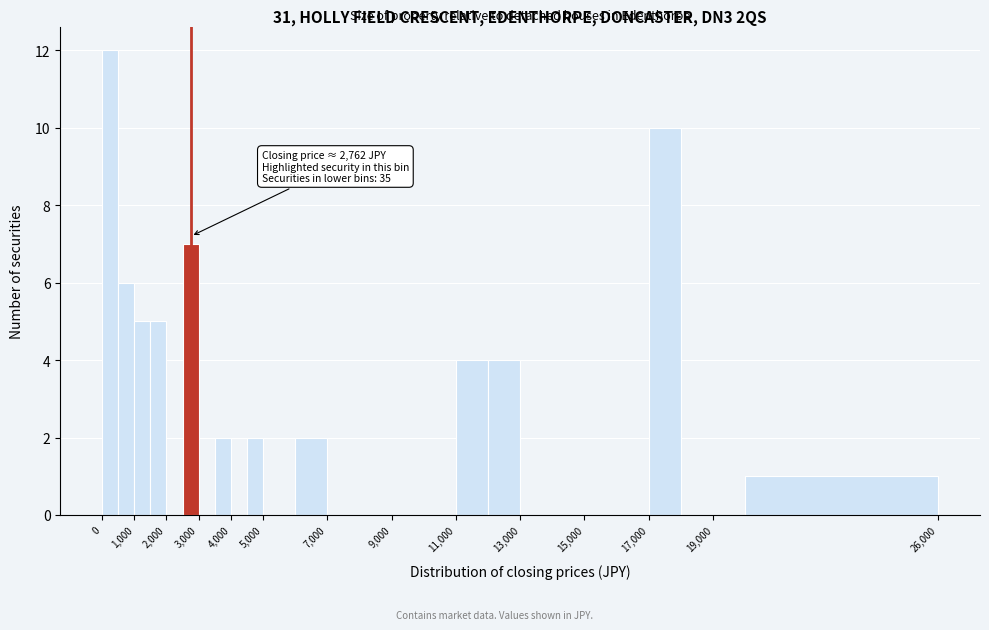

Over which range of the x-axis is the bar tallest?

0 to 500